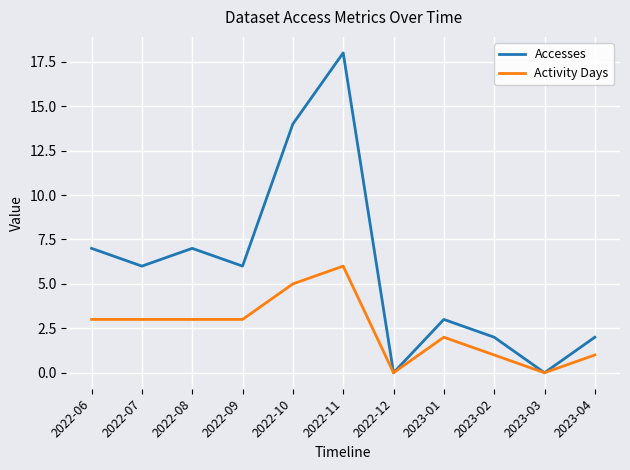

Reading left to right, extract all data points from this chart.

Accesses: 7	6	7	6	14	18	0	3	2	0	2
Activity Days: 3	3	3	3	5	6	0	2	1	0	1